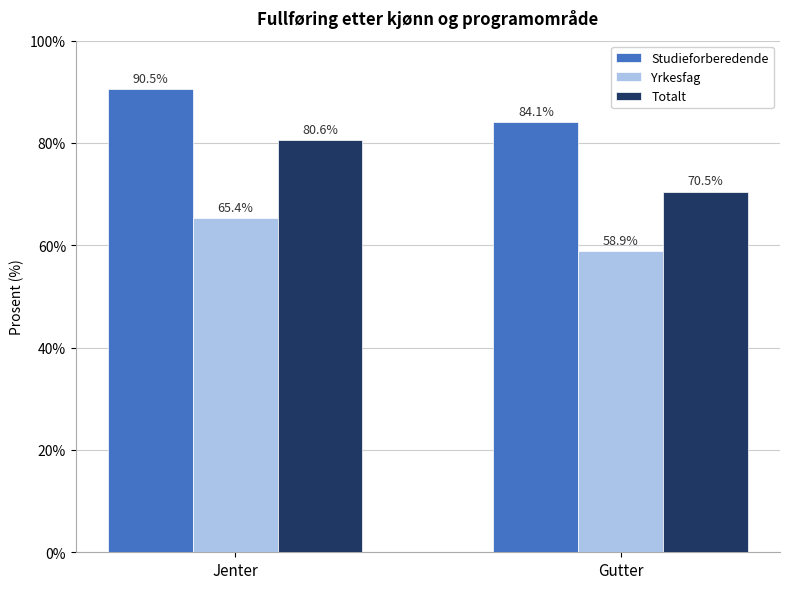

List the series in order of their overall mean, highest first.

Studieforberedende, Totalt, Yrkesfag